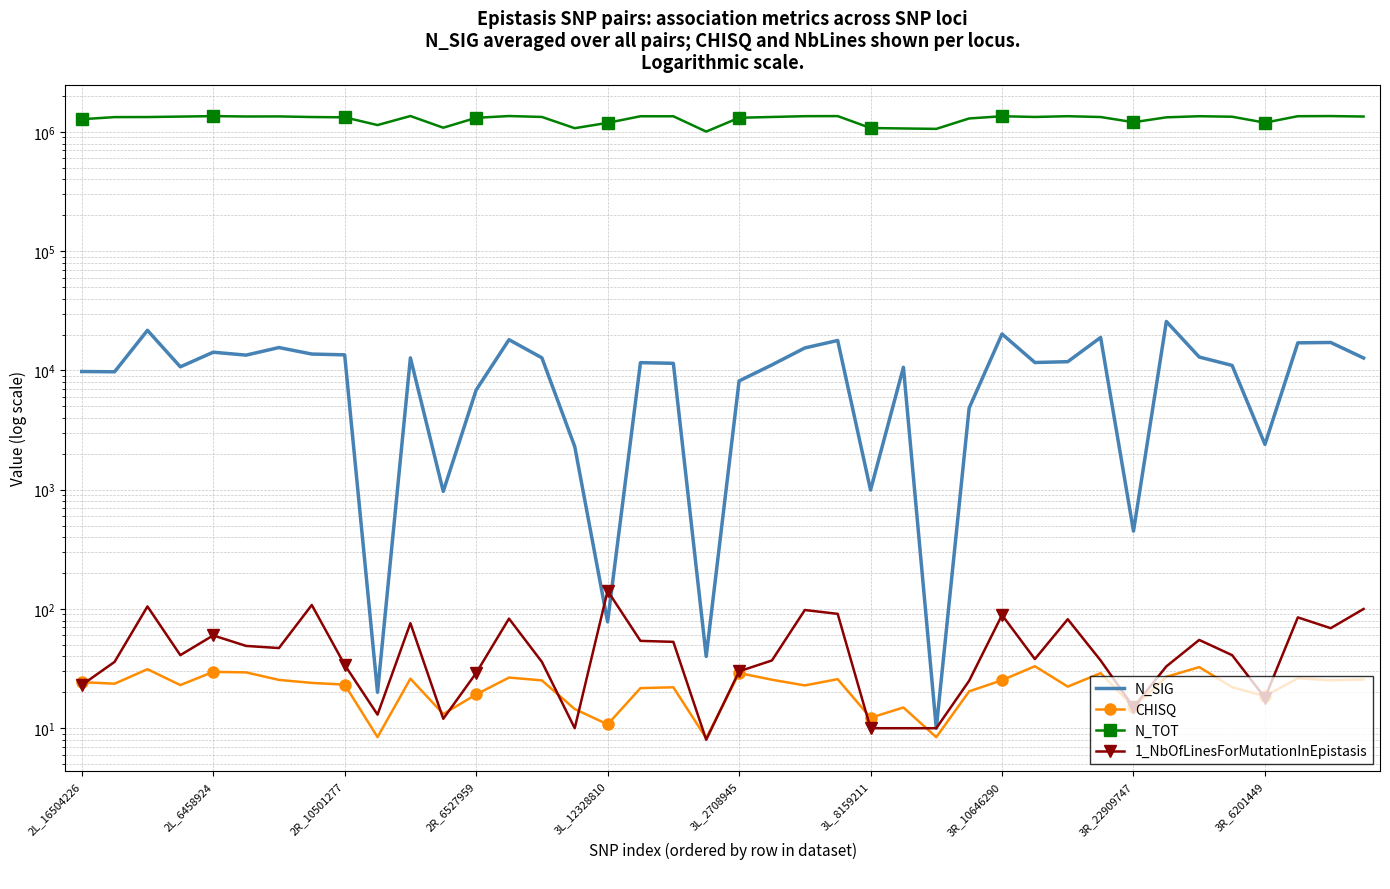

What is the difference between the N_SIG values at 16 and 38?

17098.0